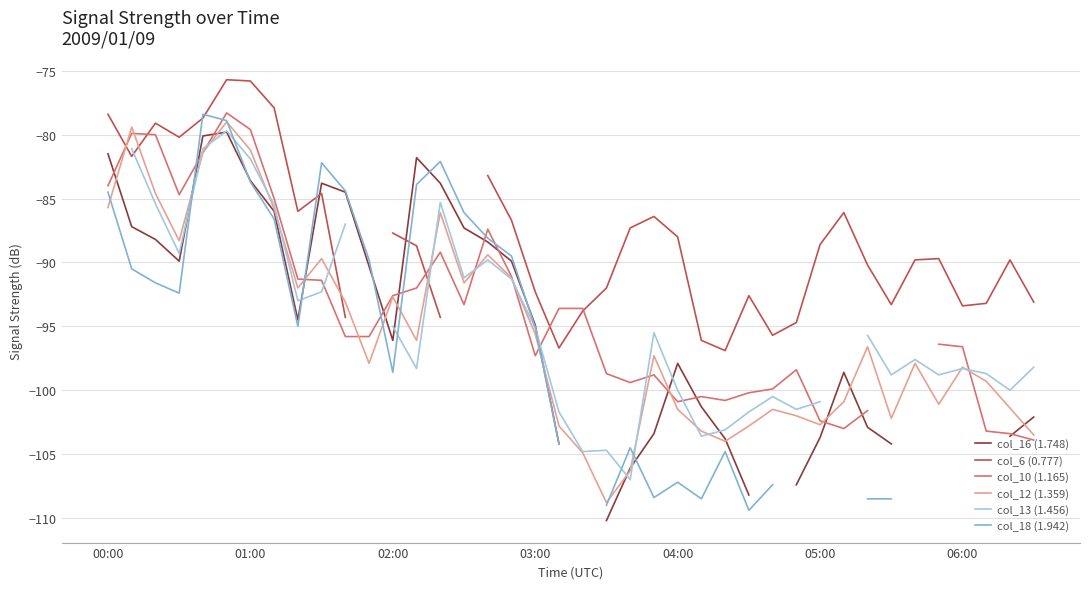

What is the minimum value for col_12 (1.359)?

-108.8